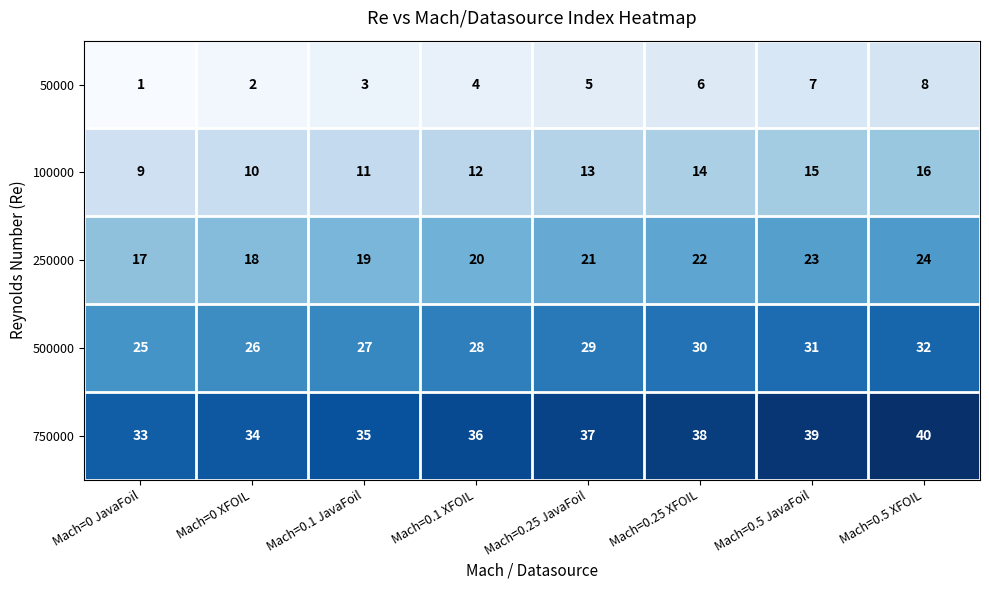

What is the difference between the highest and lowest values at Mach=0.5 JavaFoil?

32